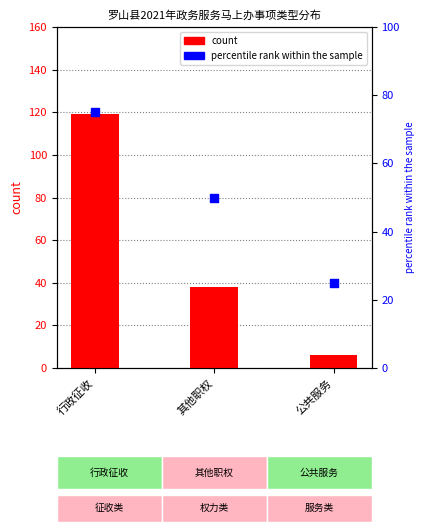

What are all the series names shown in the legend?

count, percentile rank within the sample